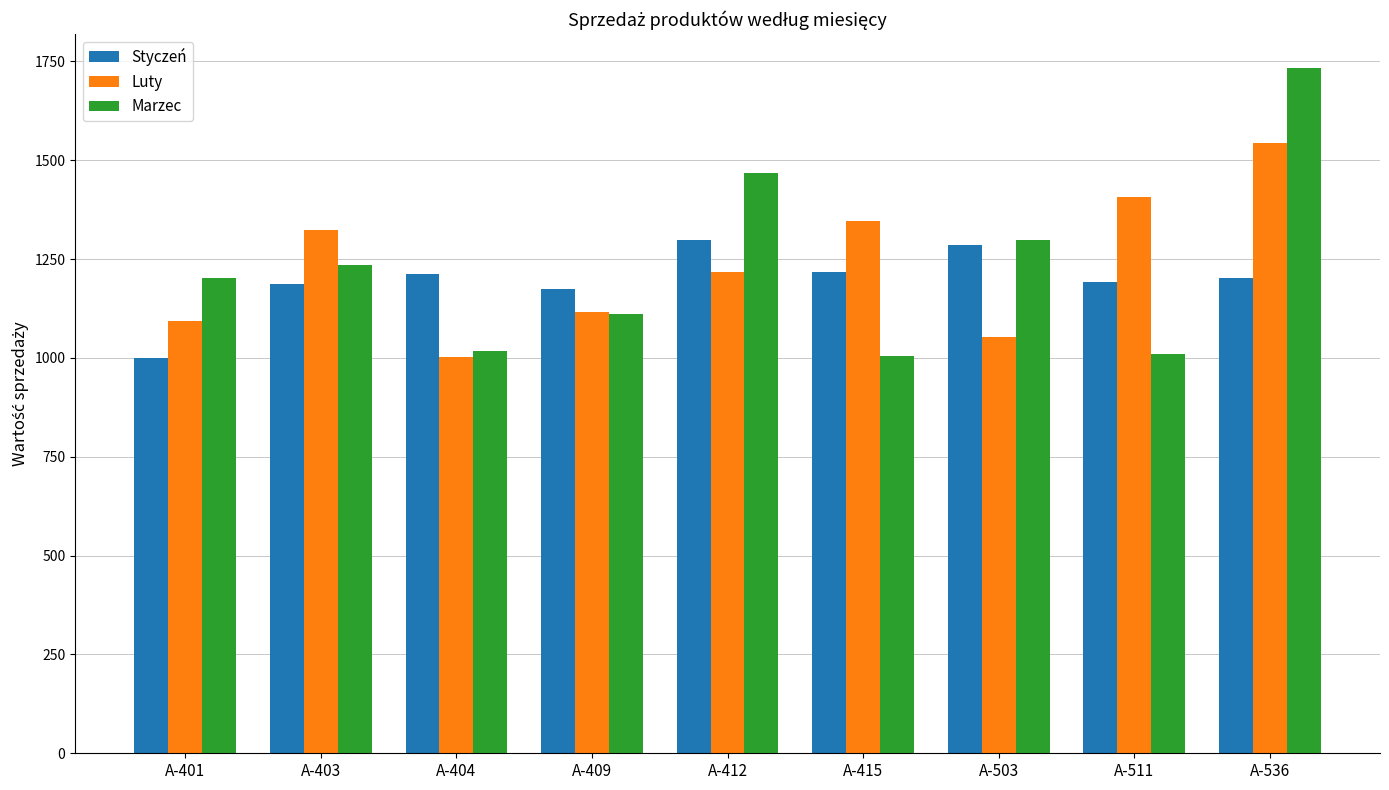

How many bars are there in total?

27